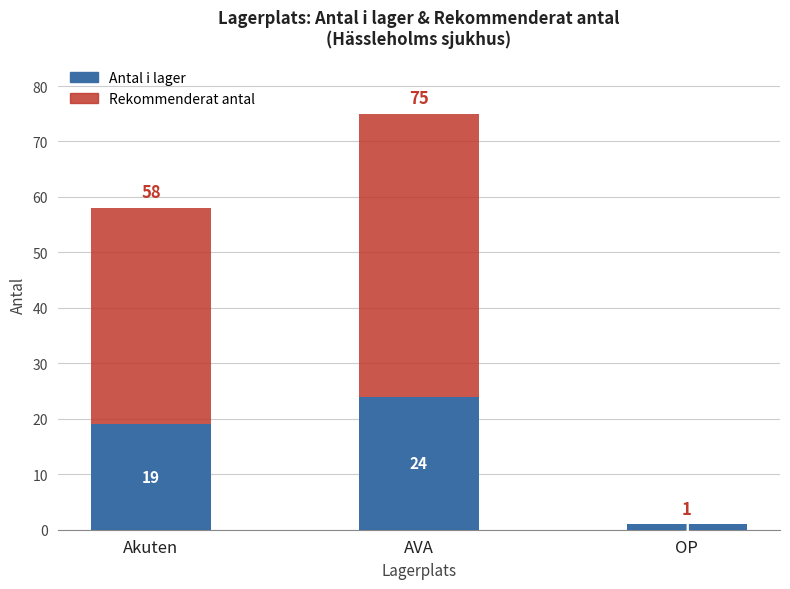

What is the total value across all series at Akuten?

58